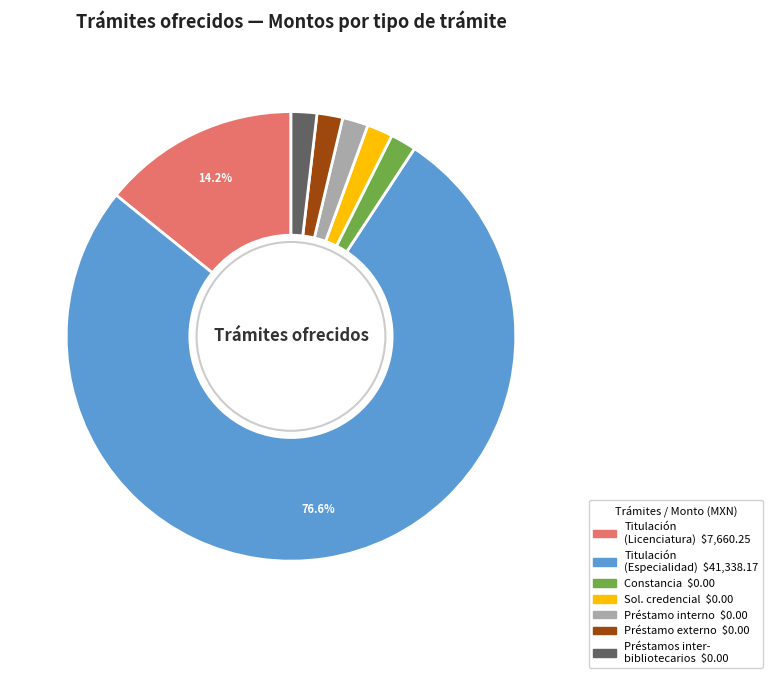

Is there a majority slice in this chart?

Yes